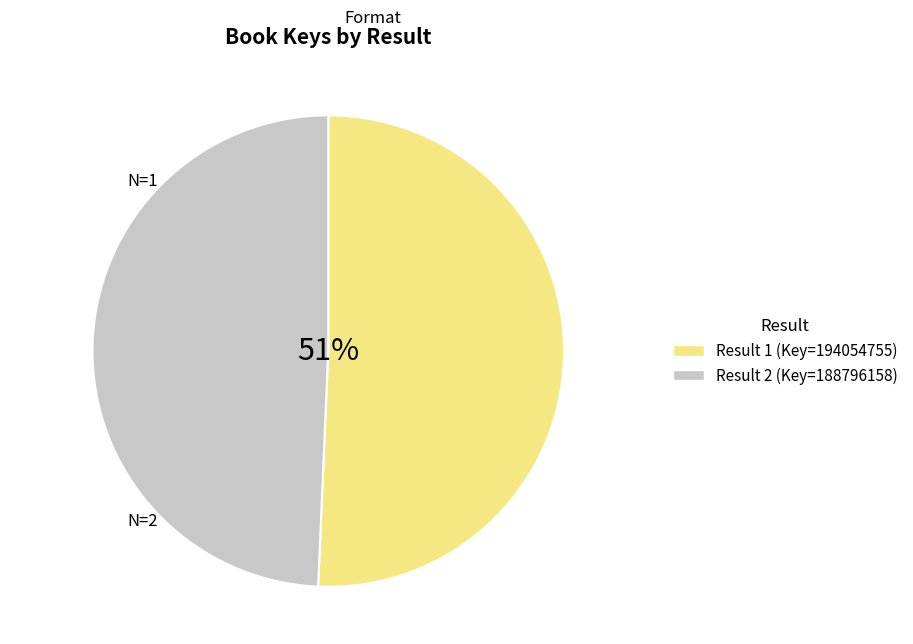

Is there any slice that represents more than half of the pie?

Yes